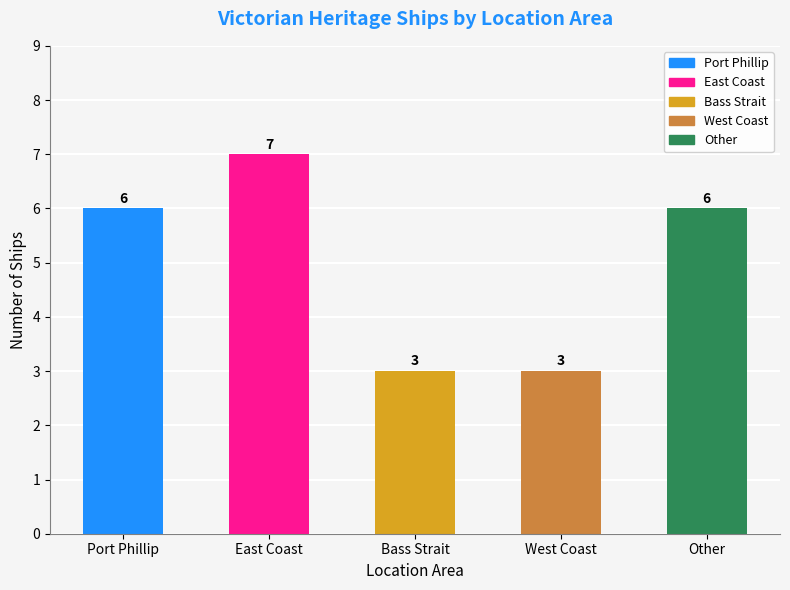

Between Other and Bass Strait, which is larger?

Other